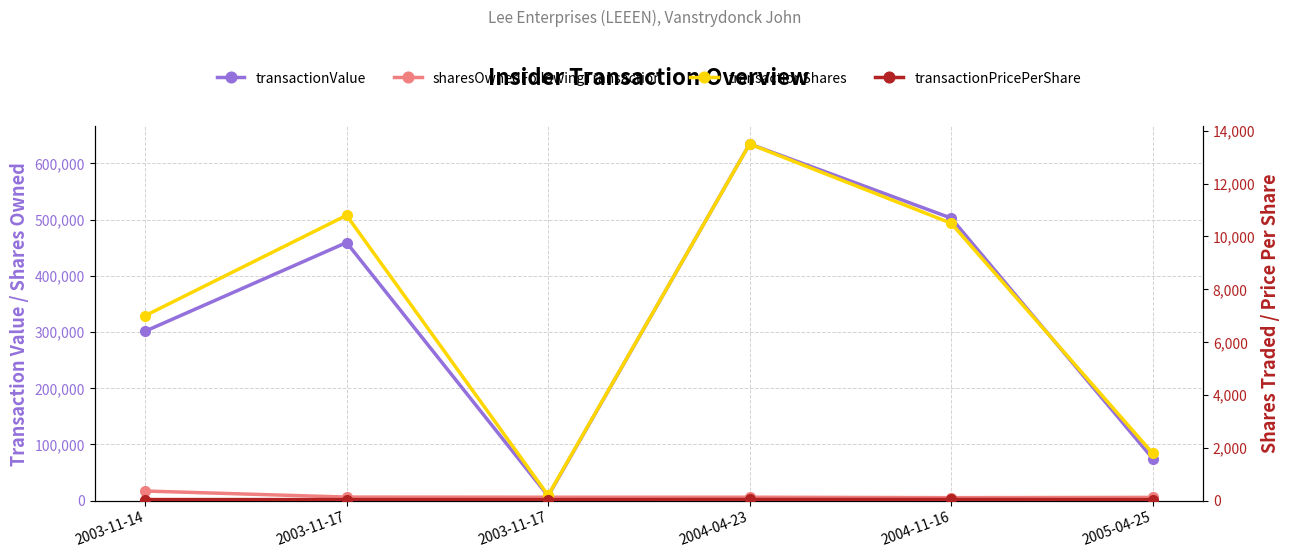

Is it true that transactionValue equals 301390.0 at 2003-11-14?

True